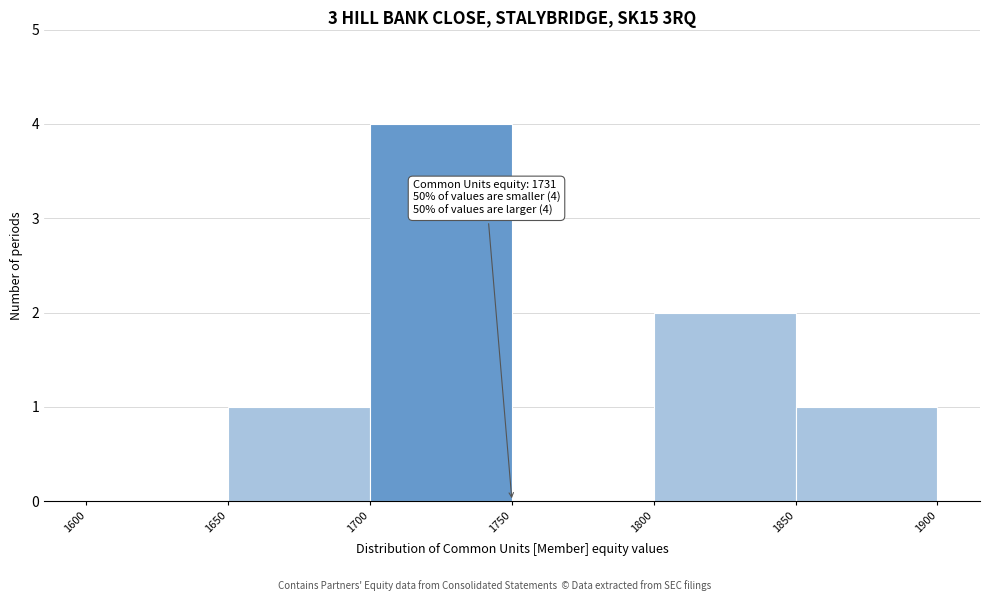

Over which range of the x-axis is the bar tallest?

1700 to 1750